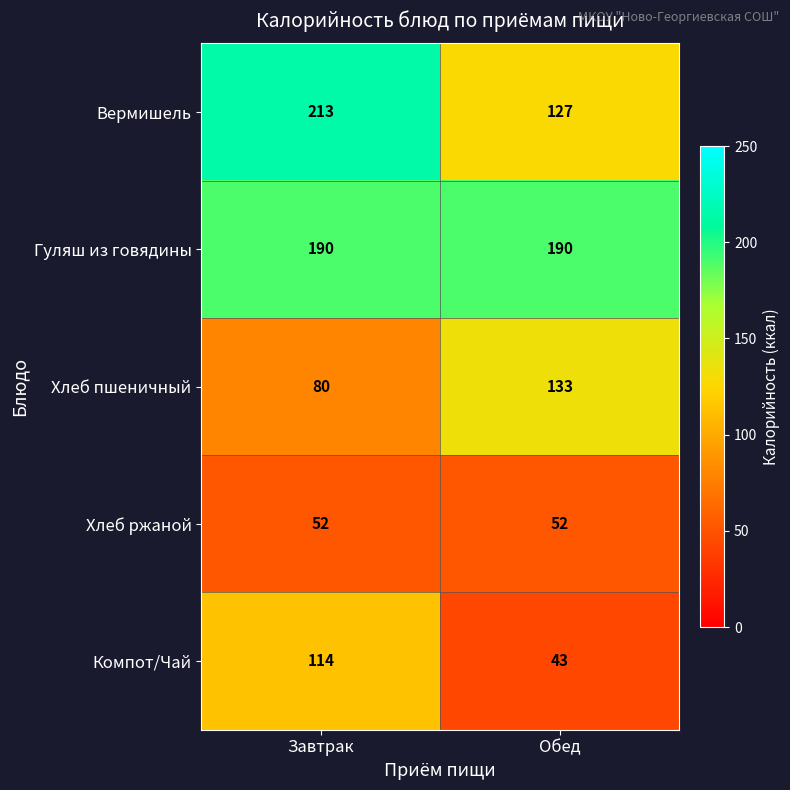

True or false: Гуляш из говядины has a value of 190 at Завтрак.

True